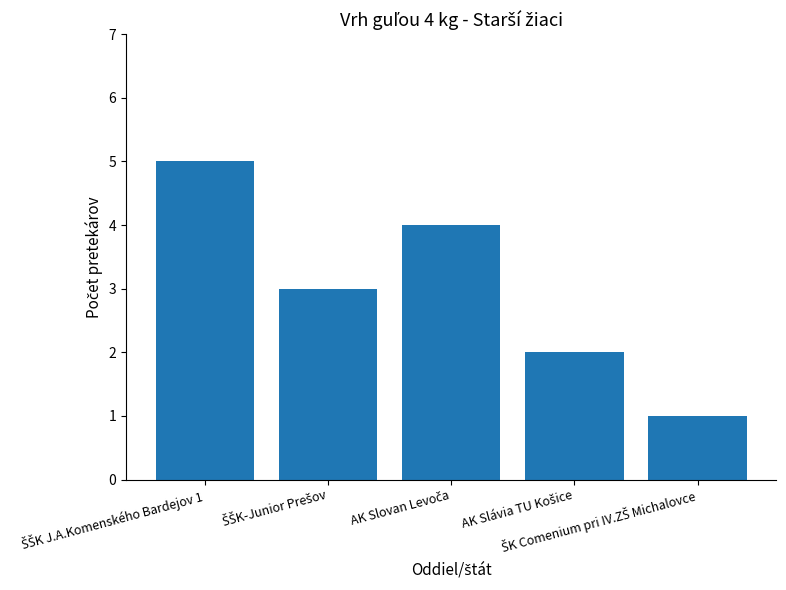

What is the difference between the maximum and minimum values?

4